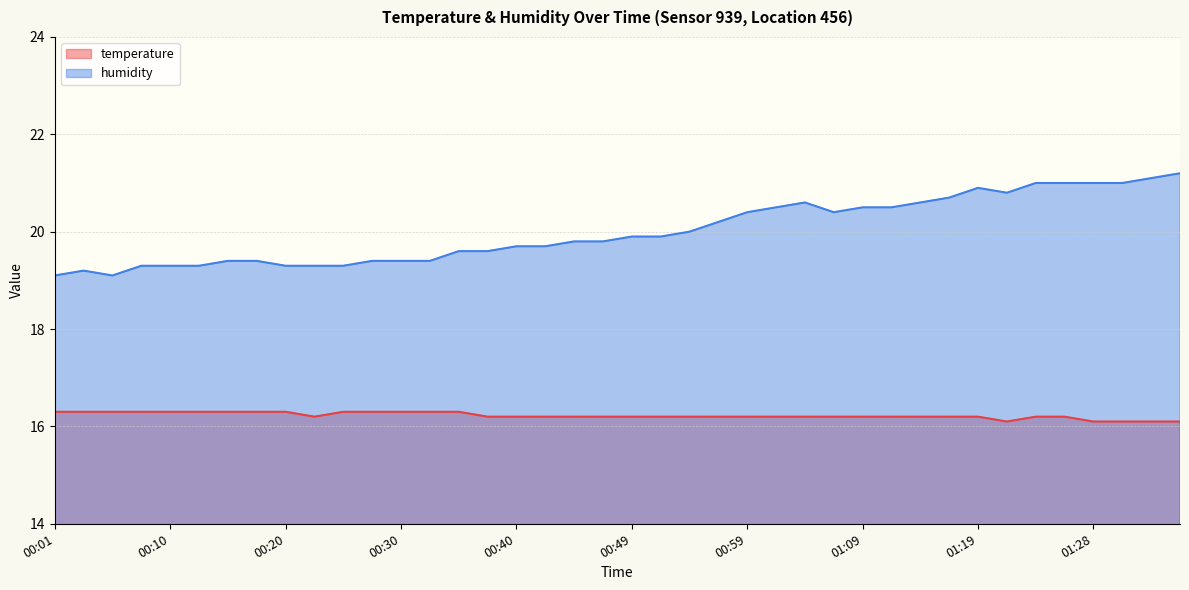

Reading left to right, what are all the values shown in this chart?

temperature: 00:01=16.3	00:03=16.3	00:06=16.3	00:08=16.3	00:10=16.3	00:13=16.3	00:15=16.3	00:18=16.3	00:20=16.3	00:23=16.2	00:25=16.3	00:28=16.3	00:30=16.3	00:32=16.3	00:35=16.3	00:37=16.2	00:40=16.2	00:42=16.2	00:45=16.2	00:47=16.2	00:49=16.2	00:52=16.2	00:54=16.2	00:57=16.2	00:59=16.2	01:02=16.2	01:04=16.2	01:06=16.2	01:09=16.2	01:11=16.2	01:14=16.2	01:16=16.2	01:19=16.2	01:21=16.1	01:23=16.2	01:26=16.2	01:28=16.1	01:31=16.1	01:34=16.1	01:36=16.1
humidity: 00:01=19.1	00:03=19.2	00:06=19.1	00:08=19.3	00:10=19.3	00:13=19.3	00:15=19.4	00:18=19.4	00:20=19.3	00:23=19.3	00:25=19.3	00:28=19.4	00:30=19.4	00:32=19.4	00:35=19.6	00:37=19.6	00:40=19.7	00:42=19.7	00:45=19.8	00:47=19.8	00:49=19.9	00:52=19.9	00:54=20.0	00:57=20.2	00:59=20.4	01:02=20.5	01:04=20.6	01:06=20.4	01:09=20.5	01:11=20.5	01:14=20.6	01:16=20.7	01:19=20.9	01:21=20.8	01:23=21.0	01:26=21.0	01:28=21.0	01:31=21.0	01:34=21.1	01:36=21.2